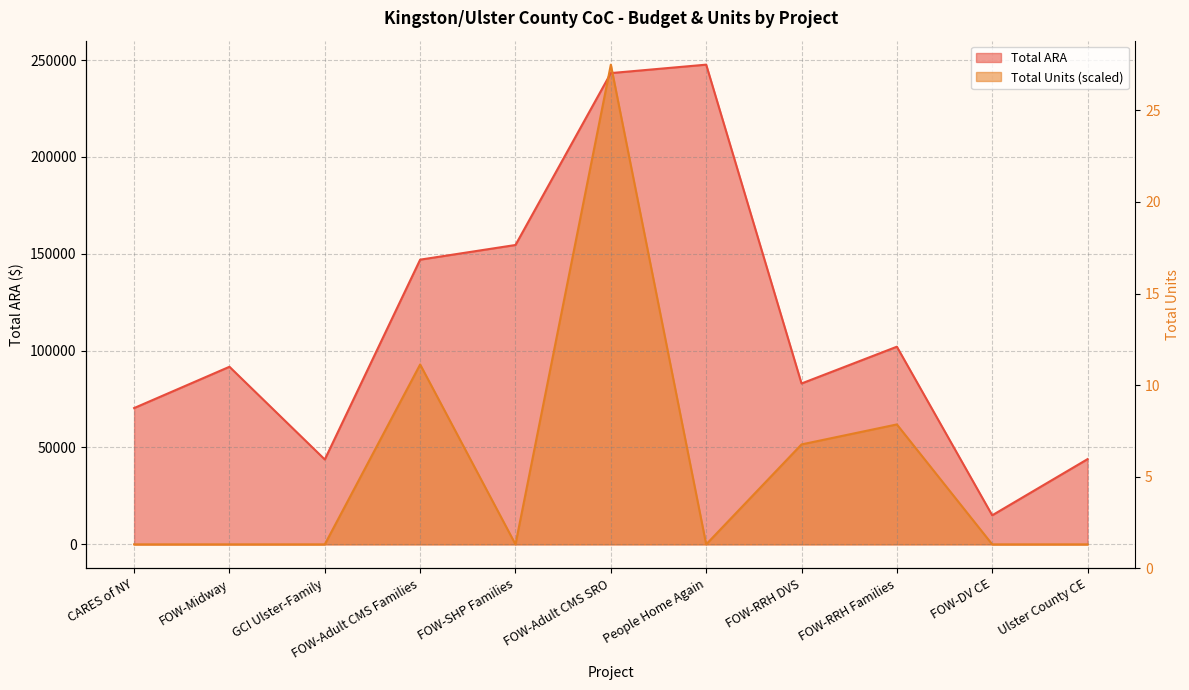

Reading right to left, list all the values displayed in this chart.

Total ARA: Ulster County CE=43988	FOW-DV CE=15000	FOW-RRH Families=102024	FOW-RRH DVS=83035	People Home Again=247608	FOW-Adult CMS SRO=243253	FOW-SHP Families=154524	FOW-Adult CMS Families=146956	GCI Ulster-Family=43815	FOW-Midway=91667	CARES of NY=70350
Total Units: Ulster County CE=0	FOW-DV CE=0	FOW-RRH Families=61902	FOW-RRH DVS=51585	People Home Again=0	FOW-Adult CMS SRO=247608	FOW-SHP Families=0	FOW-Adult CMS Families=92853	GCI Ulster-Family=0	FOW-Midway=0	CARES of NY=0